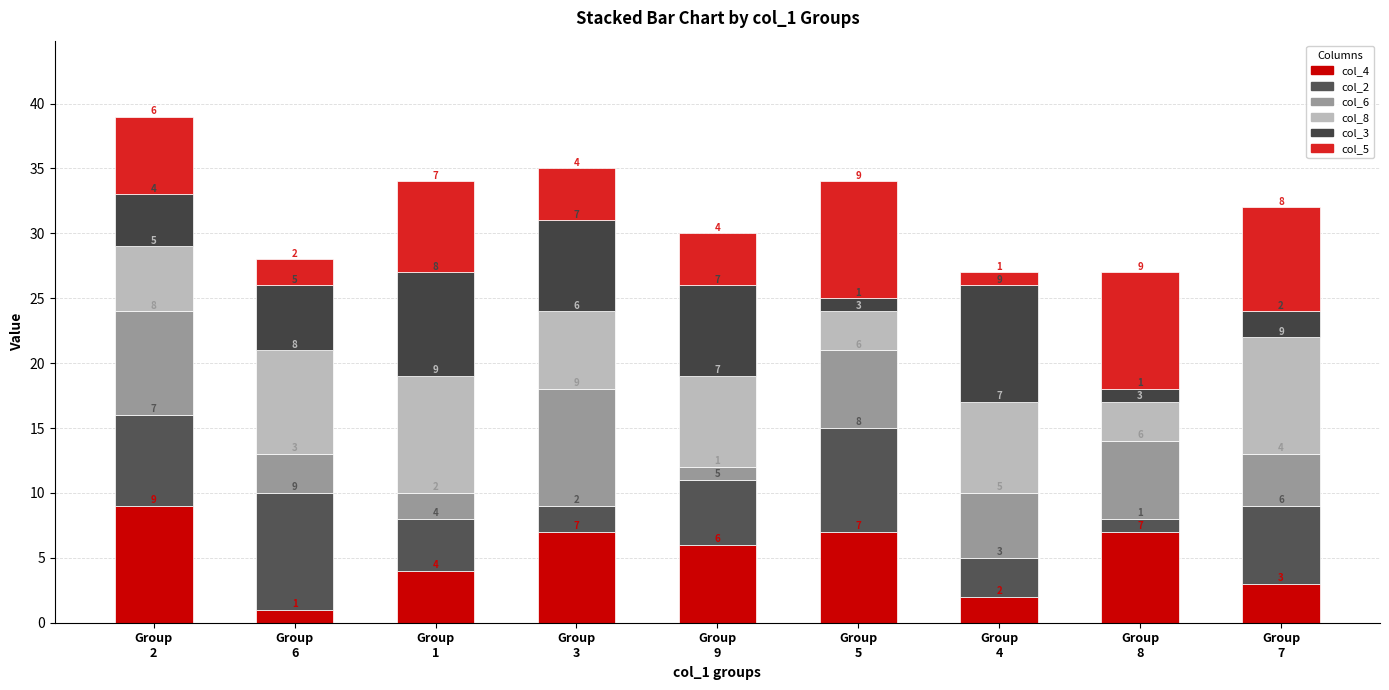

Where does the col_5 series first go above 6?

Group
1